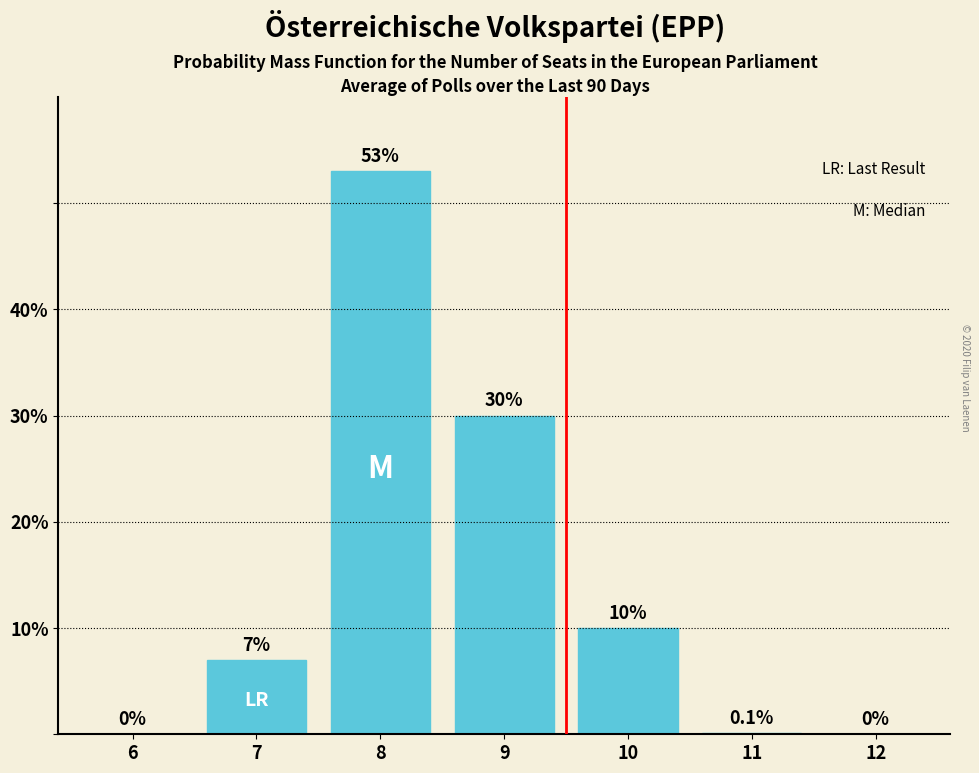

Reading left to right, list all the values displayed in this chart.

6=0.0	7=7.0	8=53.0	9=30.0	10=10.0	11=0.1	12=0.0